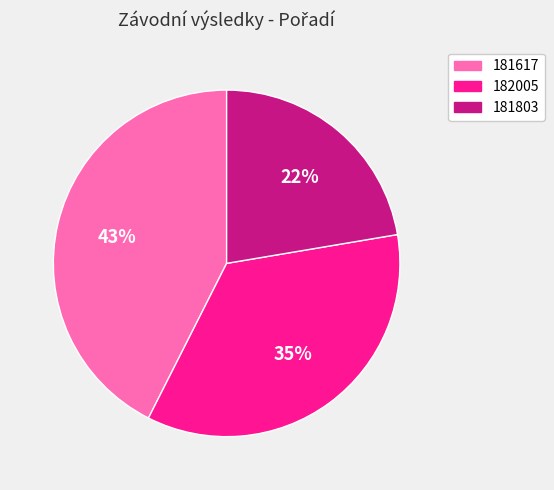

Rank the categories by value from lowest to highest.

181803, 182005, 181617